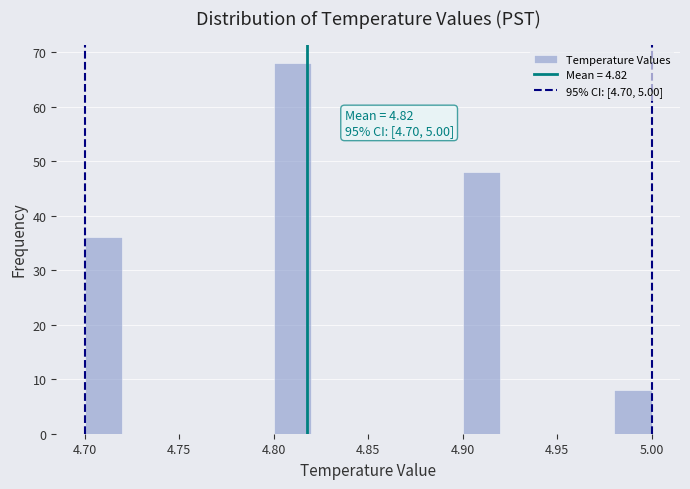

Which range on the x-axis has the tallest bar?

4.80 to 4.82